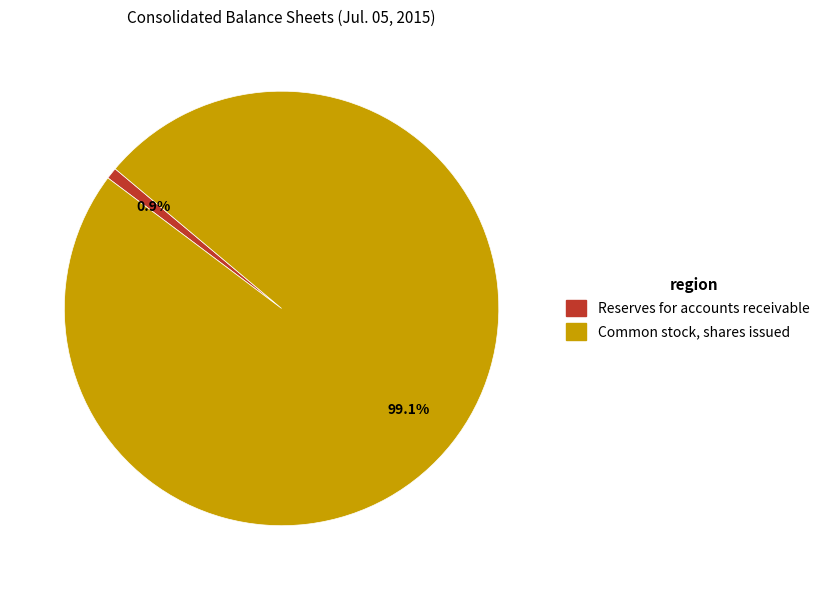

Which category has the smallest portion of the pie?

Reserves for accounts receivable